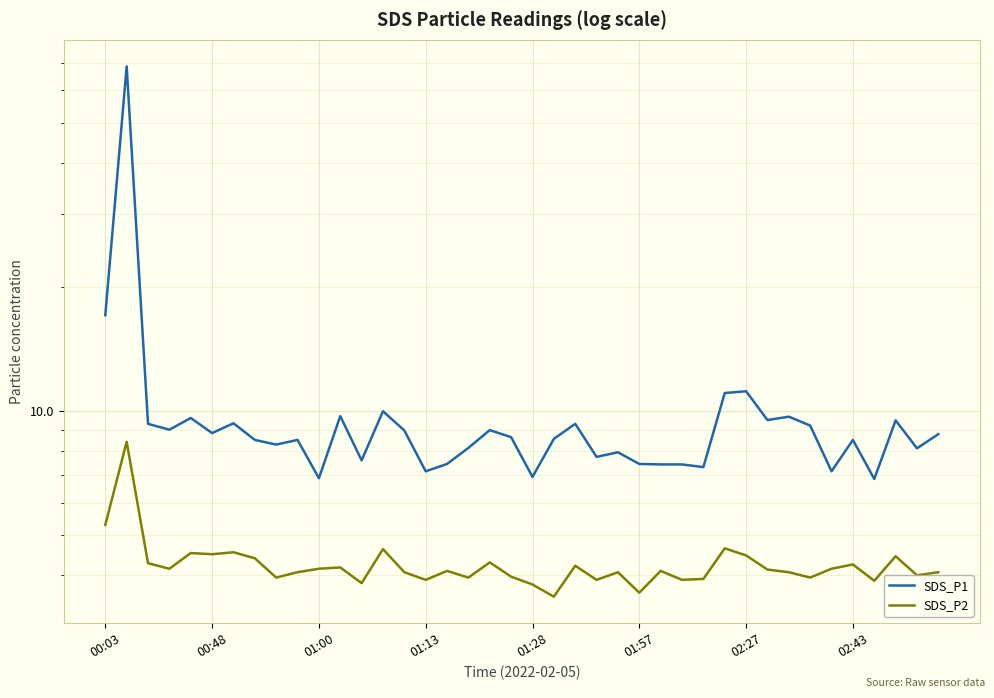

What is the sum of all SDS_P1 values?

410.6